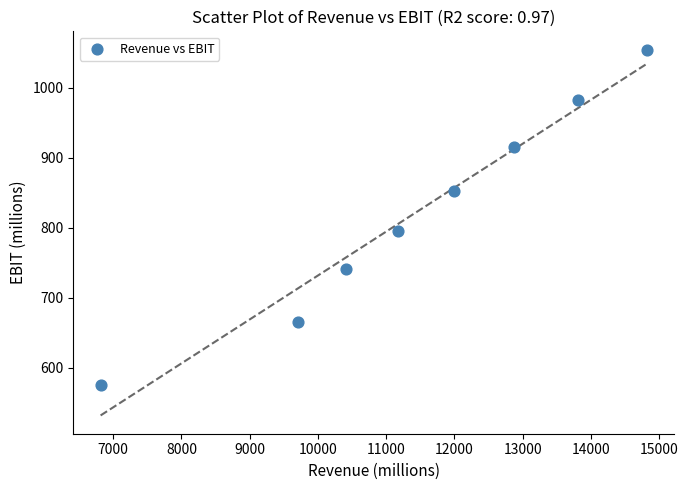

What Y value in the scatter plot is closest to 815?

795.2